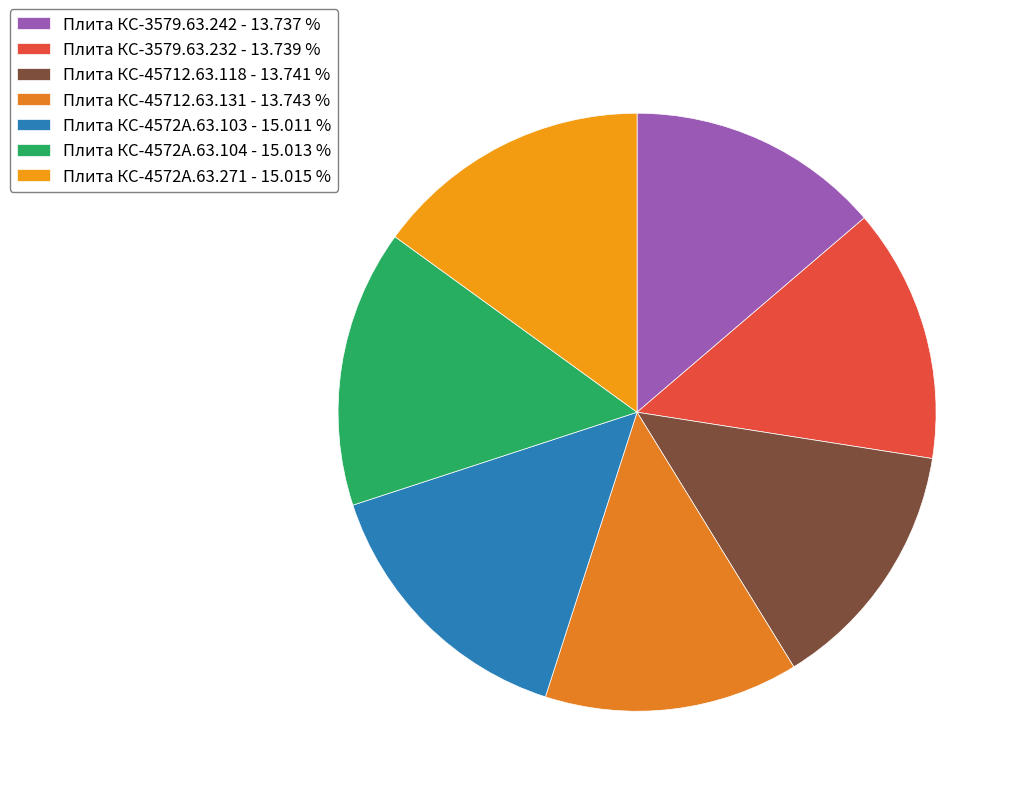

How many slices are in this pie chart?

7